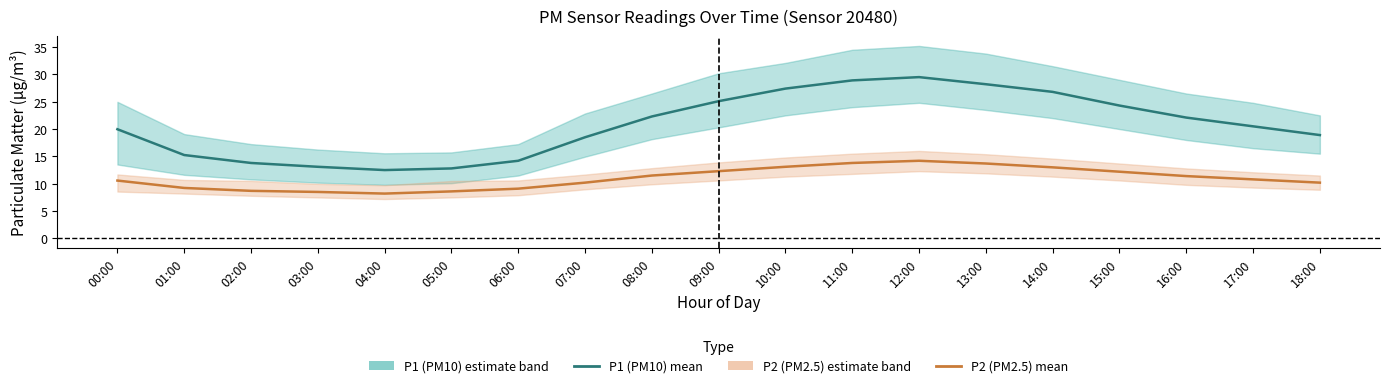

At which category does the chart reach its minimum across all series?

04:00